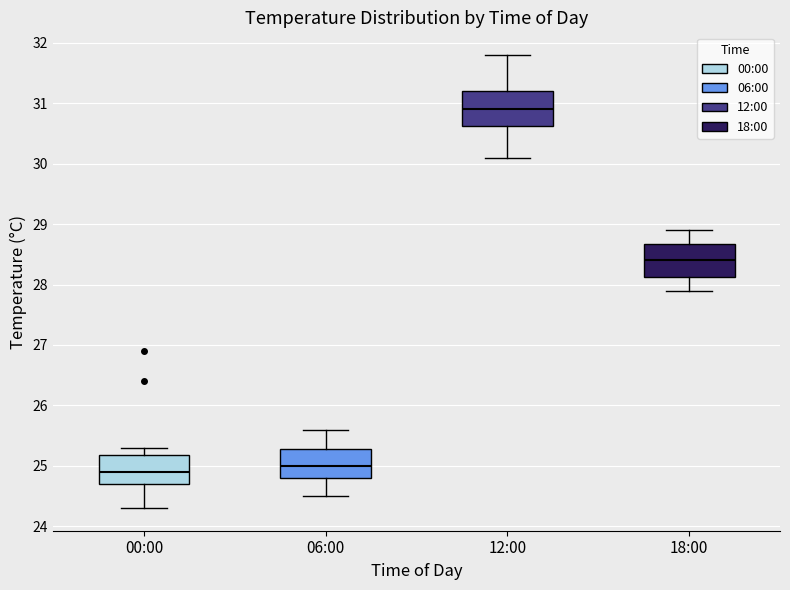

Which box has the lowest median line?

00:00